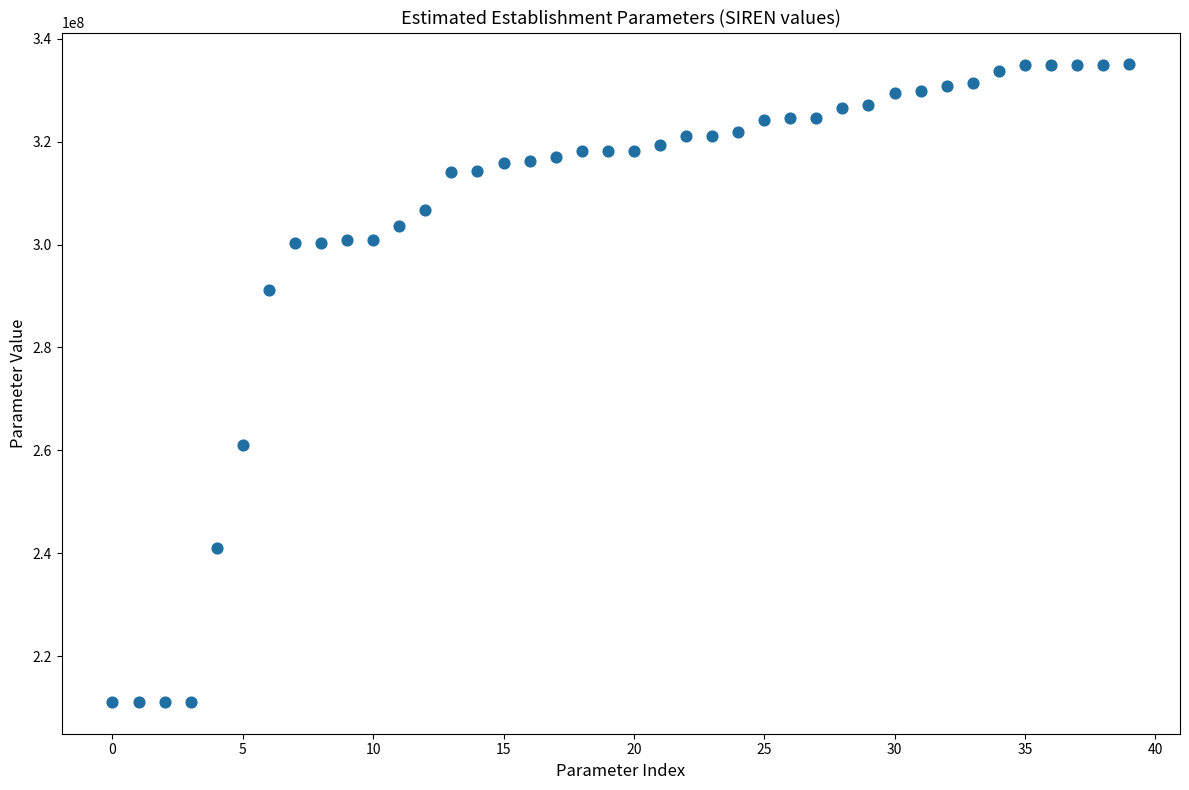

What Y value in the scatter plot is closest to 273062707?

261104574